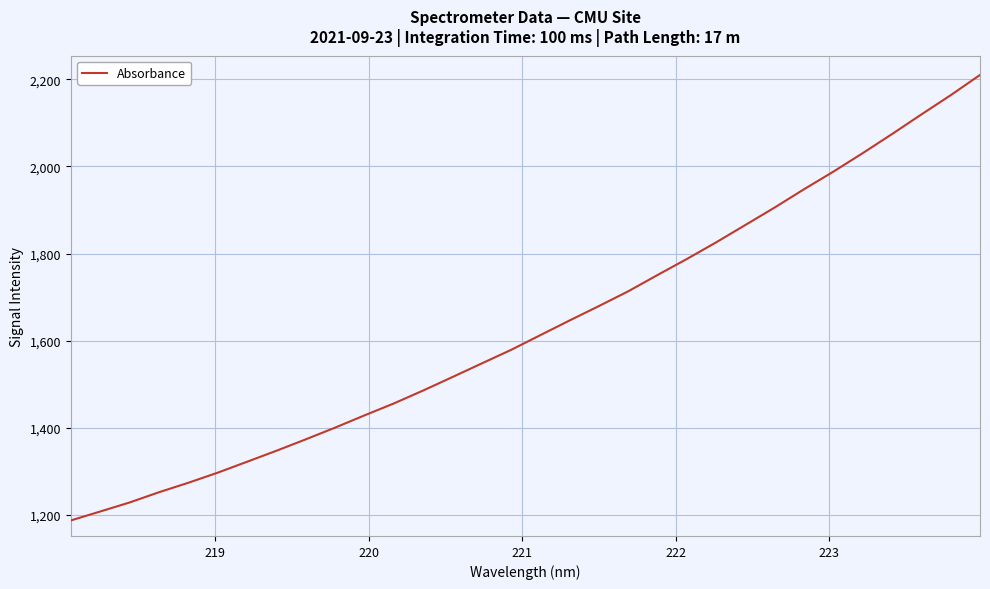

What is the smallest value displayed?

1186.9